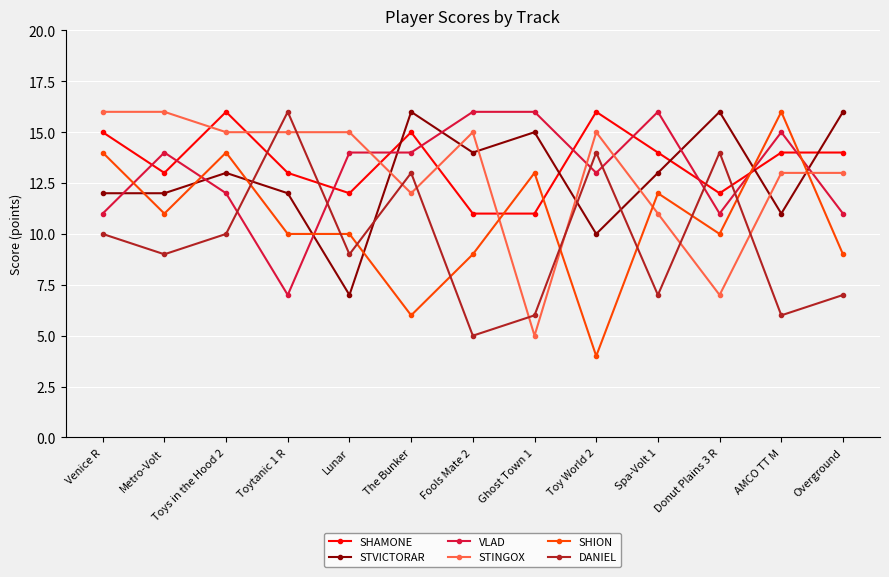

How many values in the VLAD series are below 14?

6